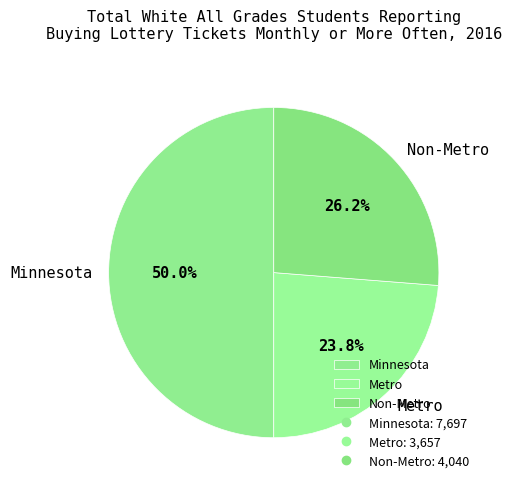

Rank the categories by value from highest to lowest.

Minnesota, Non-Metro, Metro